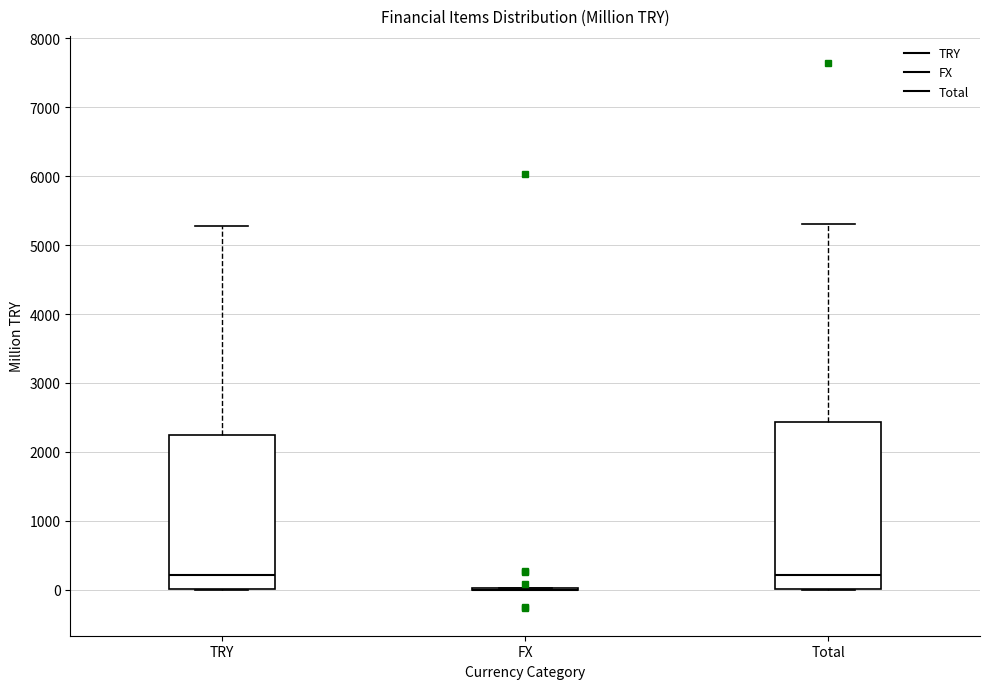

Where is the lower edge of the box for Total on the y-axis? The values are not printed on the chart, so give them approximately, as read against the axis.

0